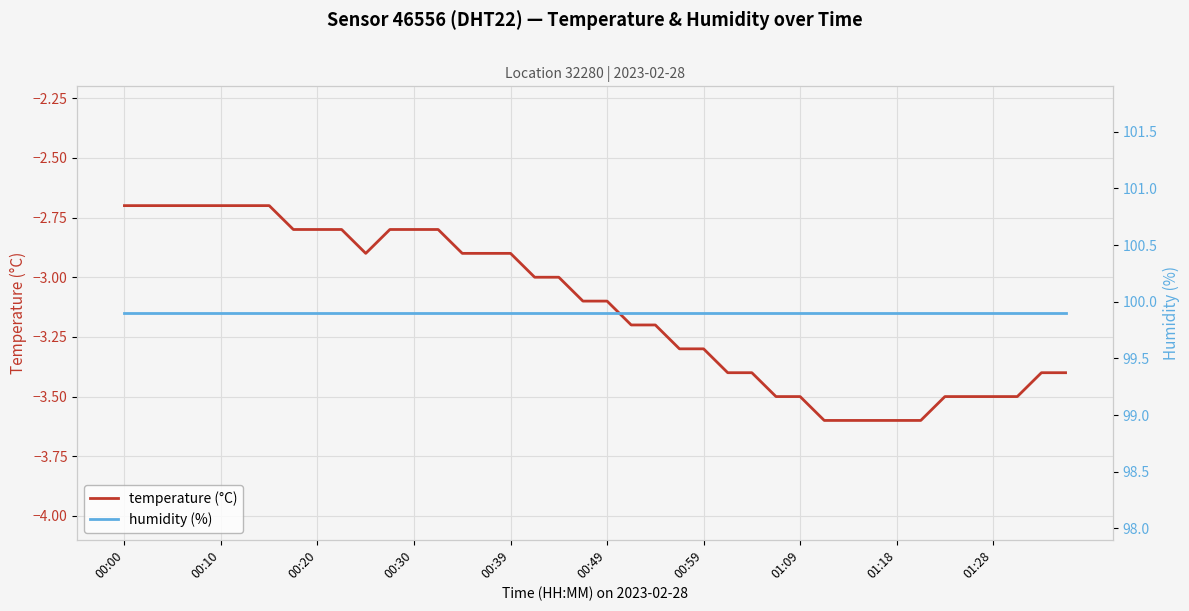

True or false: temperature (°C) has more than 1 interior local peaks.

False